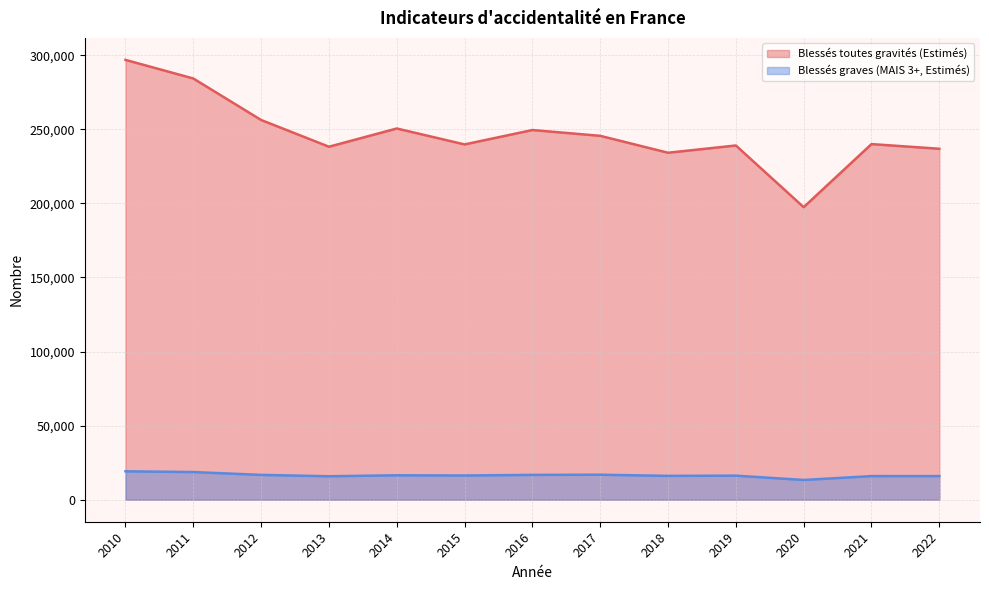

Which series has the largest range (max minus min)?

Blessés toutes gravités (Estimés)